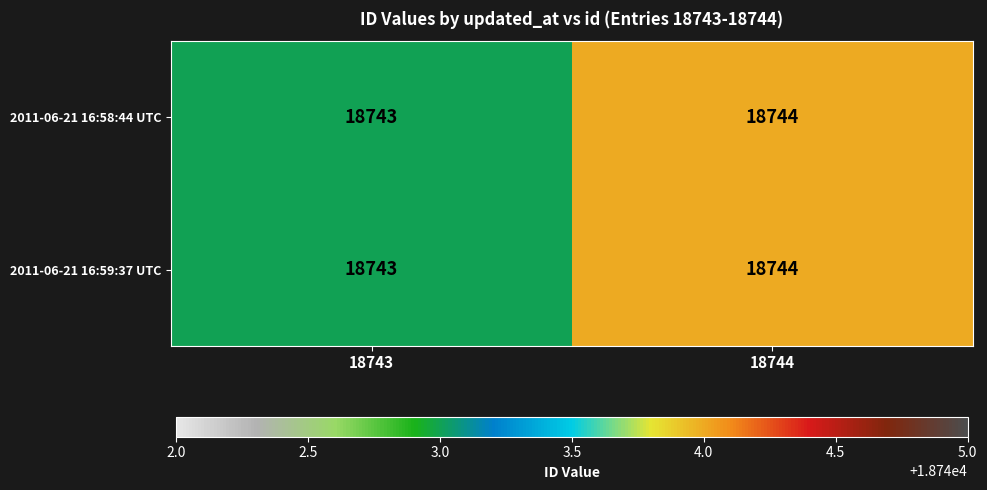

Count the number of data series in this chart.

2